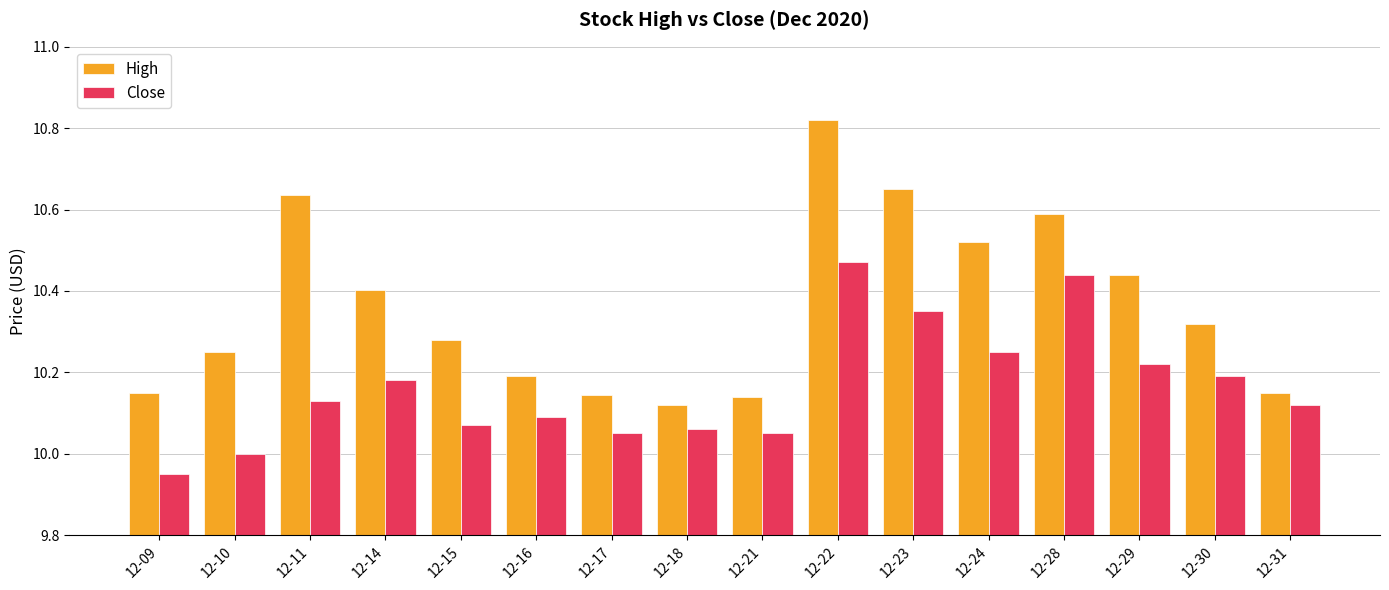

What are all the series names shown in the legend?

High, Close